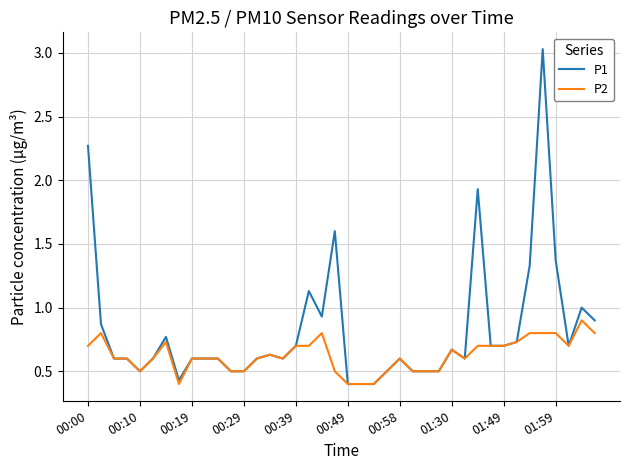

Rank the series by their average value, from highest to lowest.

P1, P2